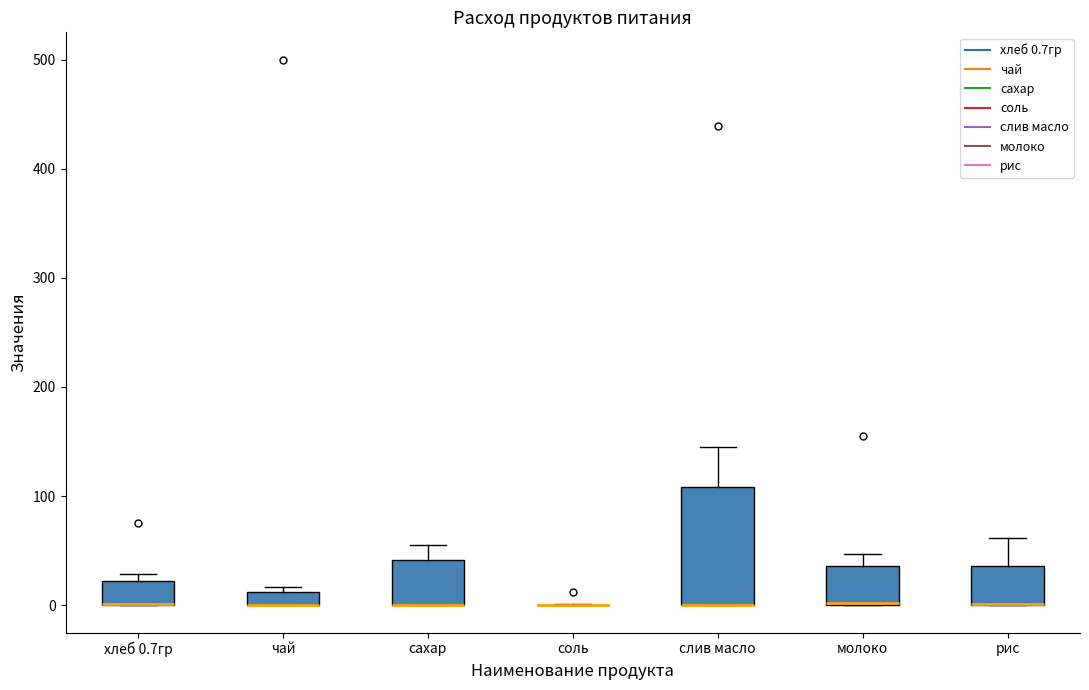

Comparing the boxes themselves (not the whiskers), which one is the tallest?

слив масло